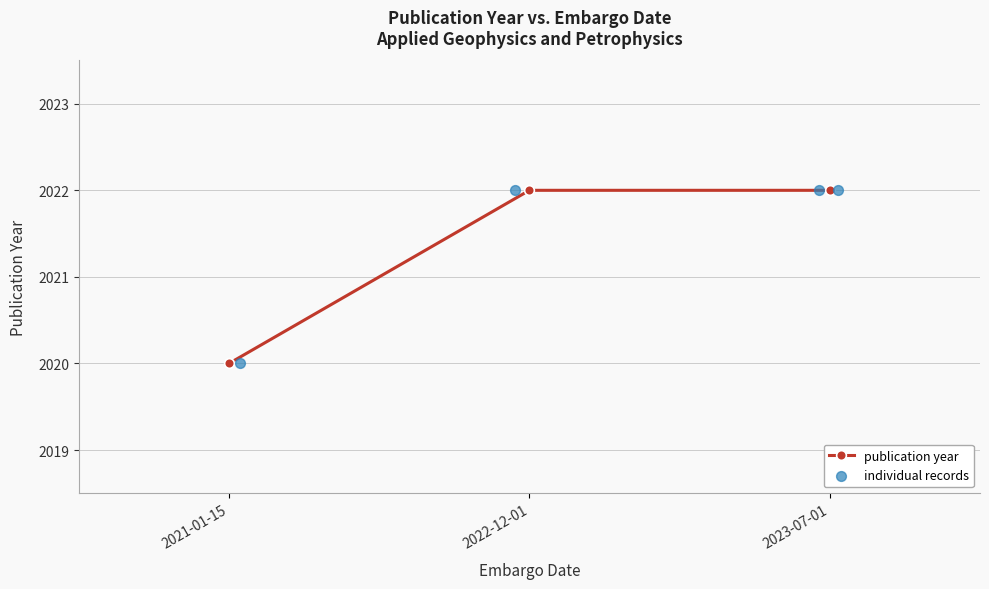

Approximately how many times larger is the value at 2021-01-15 compared to 2022-12-01?

1.0